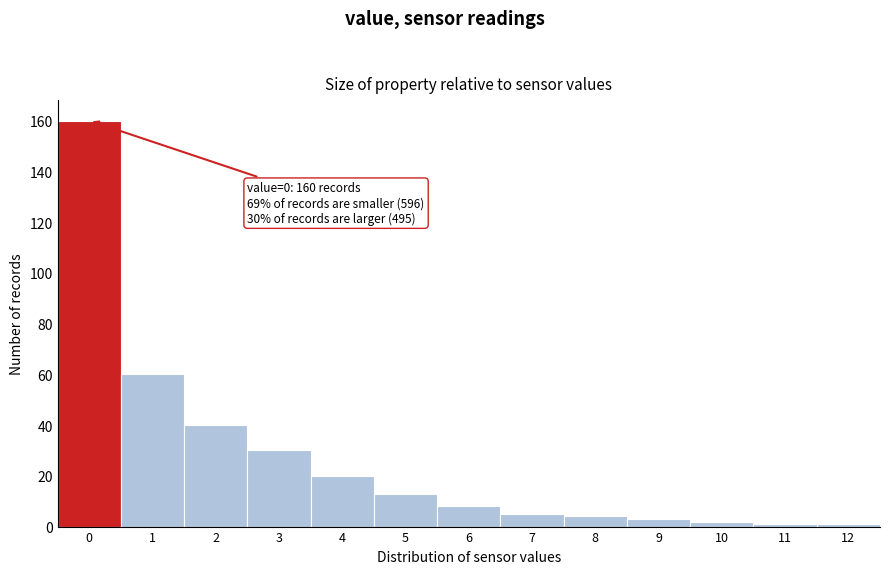

Reading left to right, extract all data points from this chart.

0=160	1=60	2=40	3=30	4=20	5=13	6=8	7=5	8=4	9=3	10=2	11=1	12=1